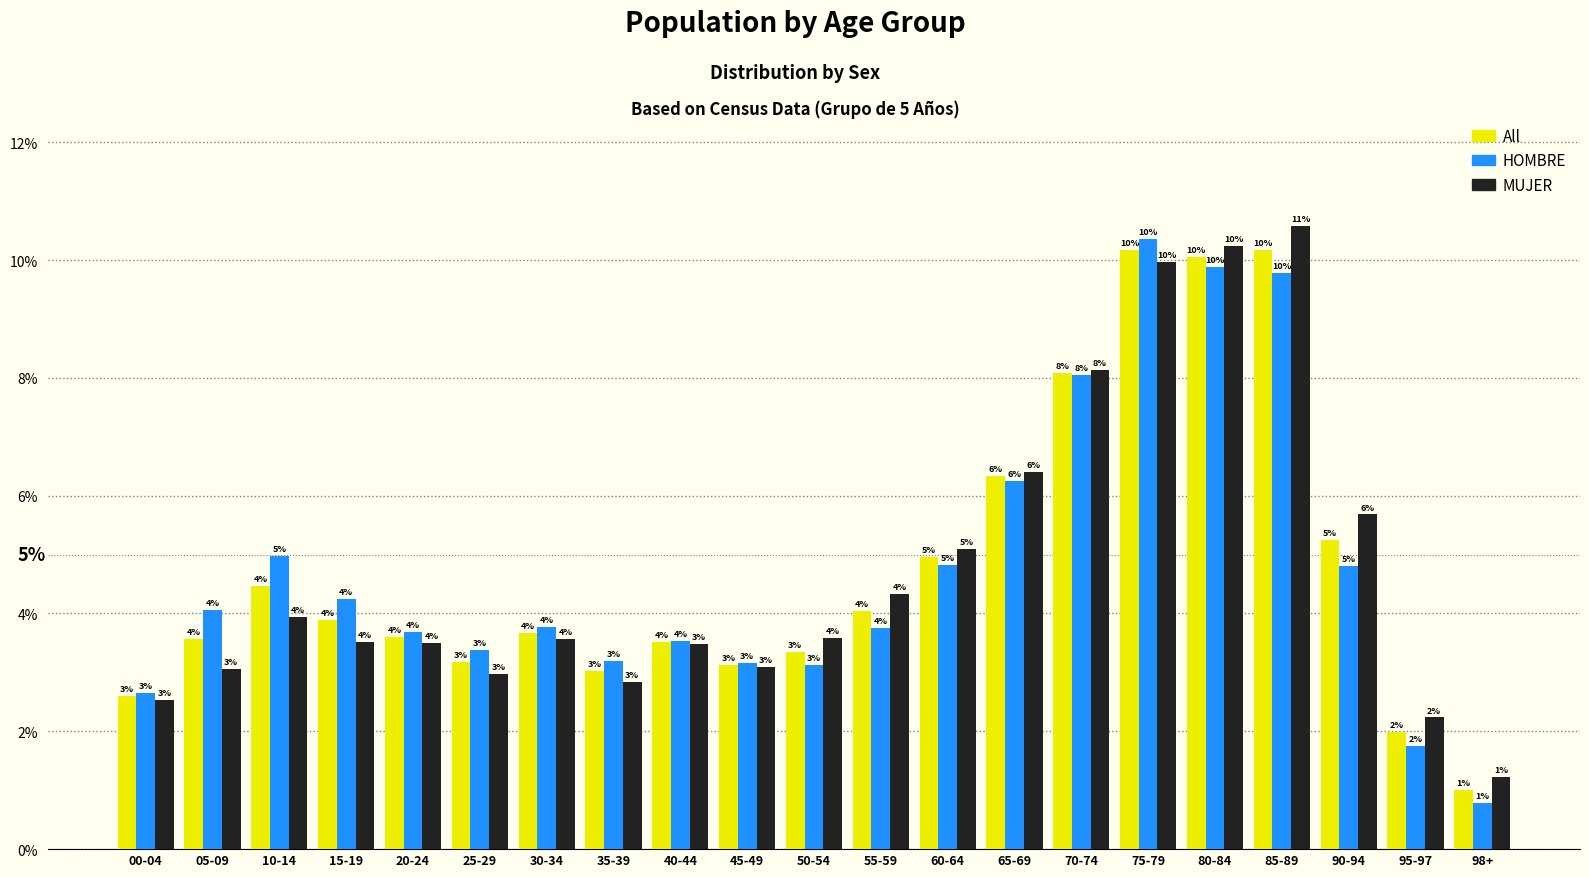

At which label does MUJER reach its minimum?

98+